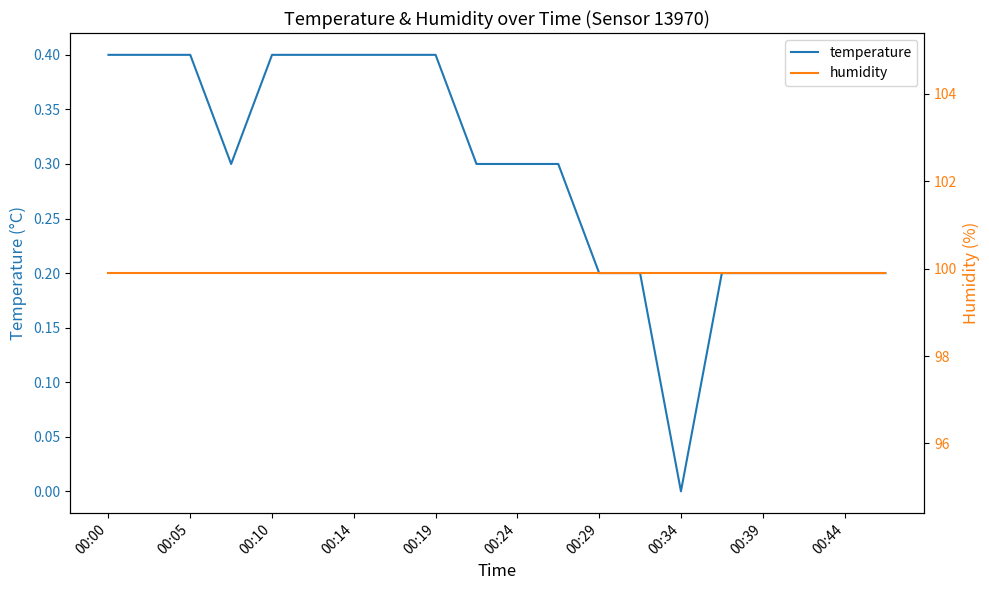

True or false: temperature has a value of 0.1 at 00:24.

False